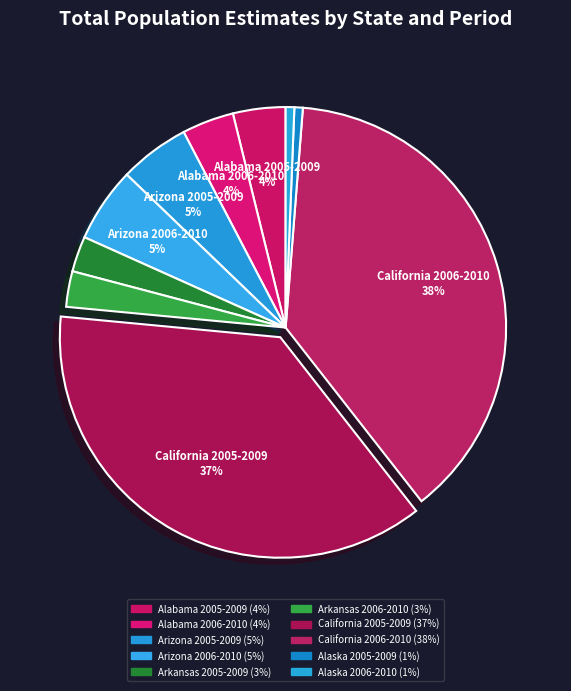

How many slices are in this pie chart?

10